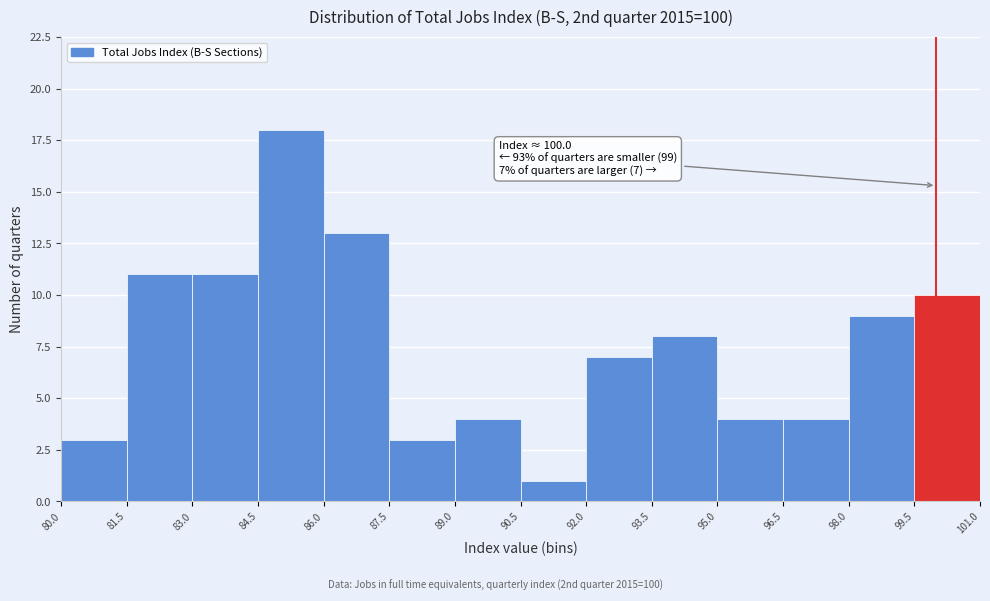

Over which range of the x-axis is the bar tallest?

84.5 to 86.0